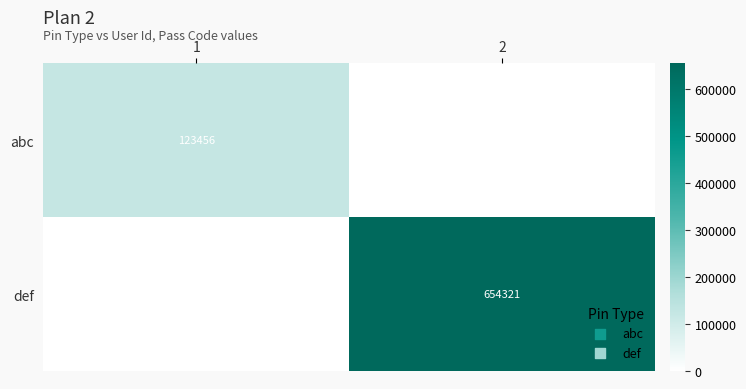

Which has a higher value, 1 or 2?

1